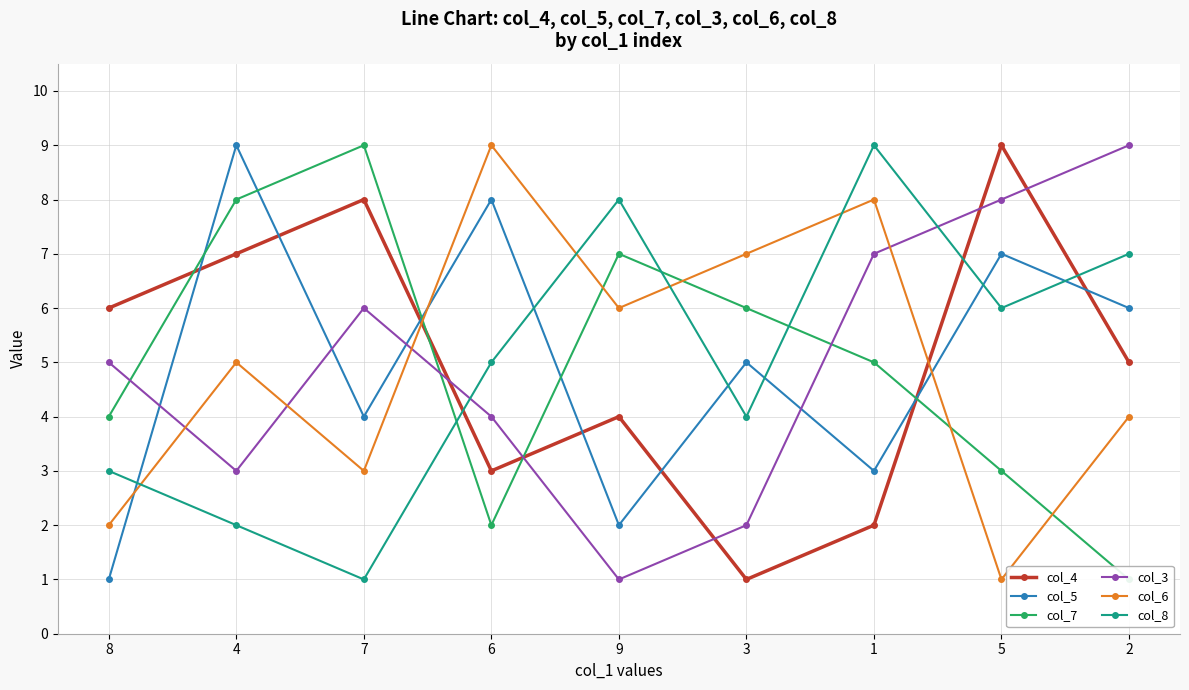

Where is the first local maximum for col_3?

7